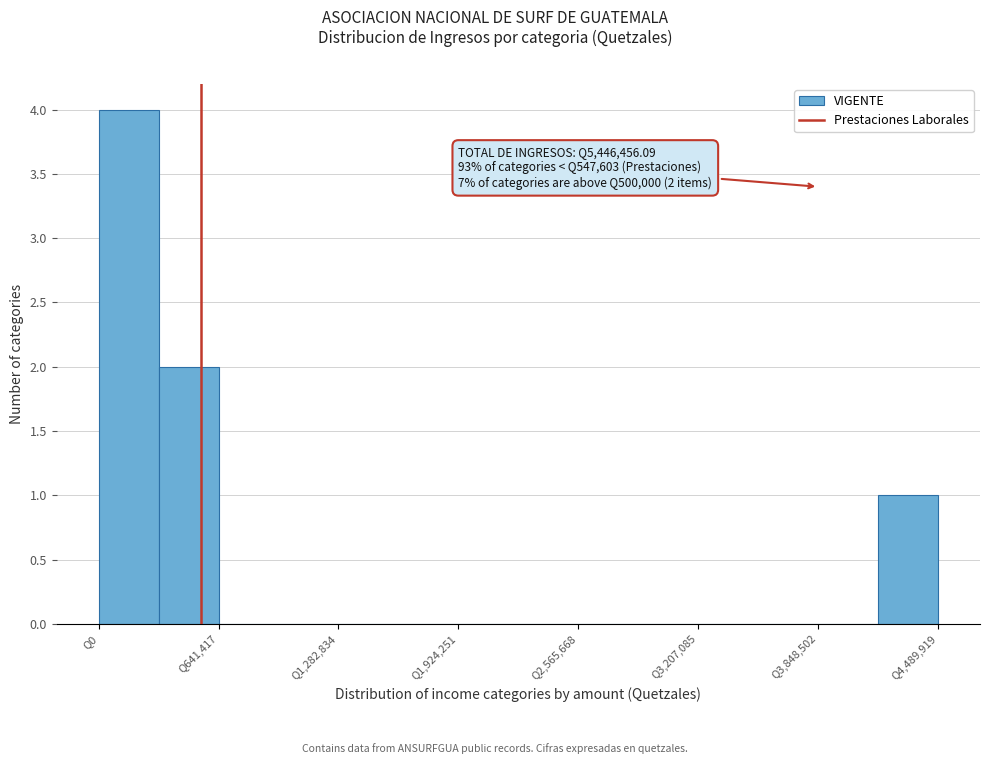

Around what value on the x-axis is the tallest bar? Give the approximate position of its centre, as read against the axis.

200000